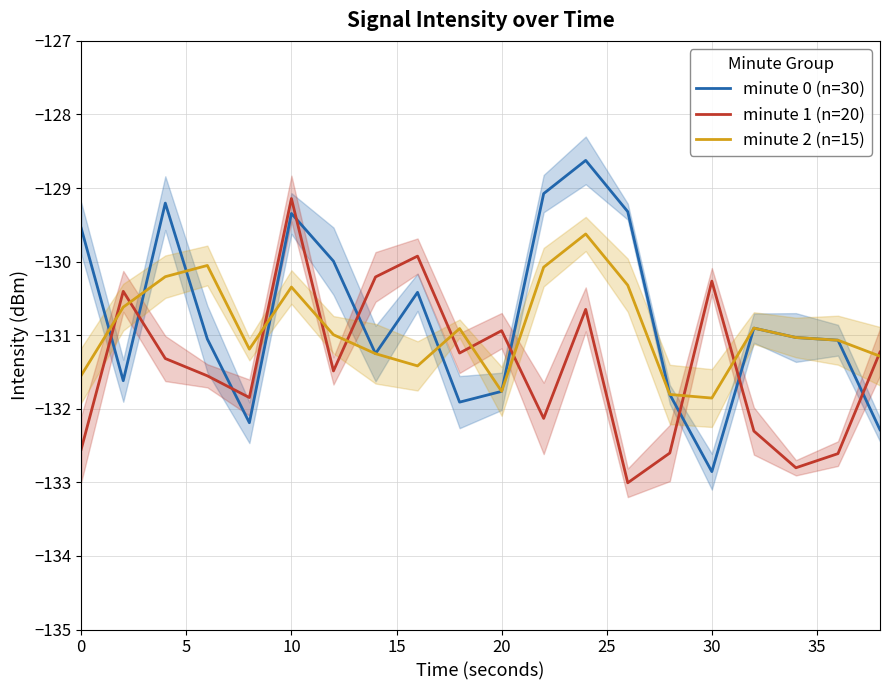

True or false: minute 0 (n=30) has a value of -131.8 at 20.

True